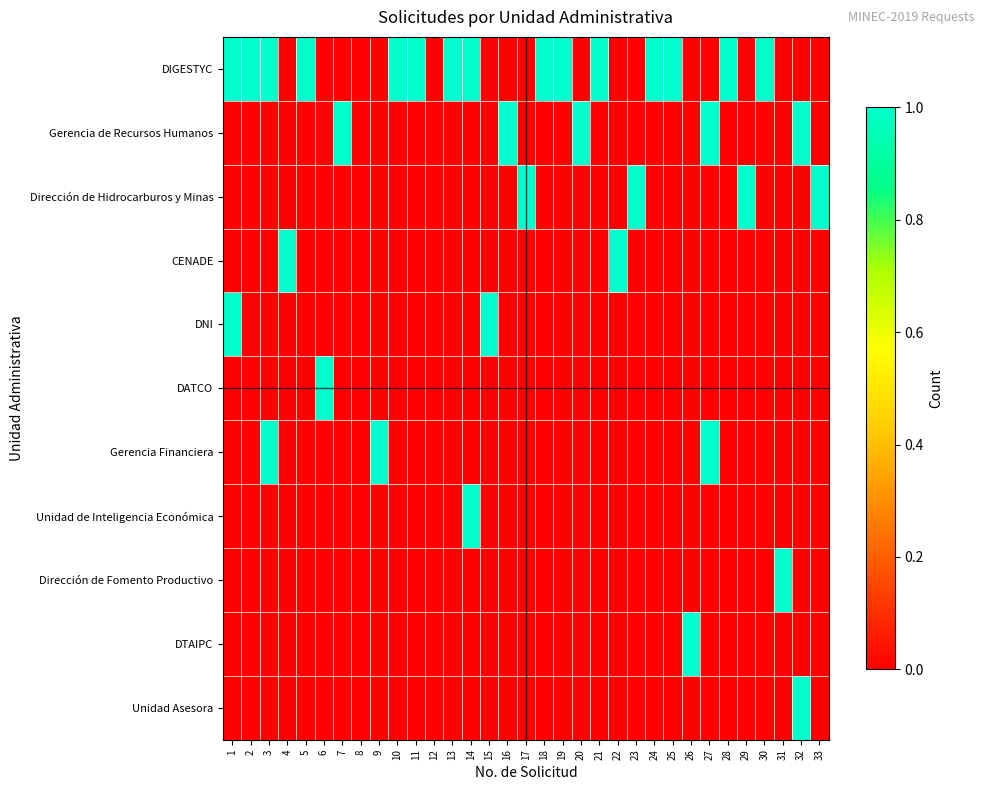

Reading left to right, what are all the values shown in this chart?

DIGESTYC: 1=1	2=1	3=1	4=0	5=1	6=0	7=0	8=0	9=0	10=1	11=1	12=0	13=1	14=1	15=0	16=0	17=0	18=1	19=1	20=0	21=1	22=0	23=0	24=1	25=1	26=0	27=0	28=1	29=0	30=1	31=0	32=0	33=0
Gerencia de Recursos Humanos: 1=0	2=0	3=0	4=0	5=0	6=0	7=1	8=0	9=0	10=0	11=0	12=0	13=0	14=0	15=0	16=1	17=0	18=0	19=0	20=1	21=0	22=0	23=0	24=0	25=0	26=0	27=1	28=0	29=0	30=0	31=0	32=1	33=0
Dirección de Hidrocarburos y Minas: 1=0	2=0	3=0	4=0	5=0	6=0	7=0	8=0	9=0	10=0	11=0	12=0	13=0	14=0	15=0	16=0	17=1	18=0	19=0	20=0	21=0	22=0	23=1	24=0	25=0	26=0	27=0	28=0	29=1	30=0	31=0	32=0	33=1
CENADE: 1=0	2=0	3=0	4=1	5=0	6=0	7=0	8=0	9=0	10=0	11=0	12=0	13=0	14=0	15=0	16=0	17=0	18=0	19=0	20=0	21=0	22=1	23=0	24=0	25=0	26=0	27=0	28=0	29=0	30=0	31=0	32=0	33=0
DNI: 1=1	2=0	3=0	4=0	5=0	6=0	7=0	8=0	9=0	10=0	11=0	12=0	13=0	14=0	15=1	16=0	17=0	18=0	19=0	20=0	21=0	22=0	23=0	24=0	25=0	26=0	27=0	28=0	29=0	30=0	31=0	32=0	33=0
DATCO: 1=0	2=0	3=0	4=0	5=0	6=1	7=0	8=0	9=0	10=0	11=0	12=0	13=0	14=0	15=0	16=0	17=0	18=0	19=0	20=0	21=0	22=0	23=0	24=0	25=0	26=0	27=0	28=0	29=0	30=0	31=0	32=0	33=0
Gerencia Financiera: 1=0	2=0	3=1	4=0	5=0	6=0	7=0	8=0	9=1	10=0	11=0	12=0	13=0	14=0	15=0	16=0	17=0	18=0	19=0	20=0	21=0	22=0	23=0	24=0	25=0	26=0	27=1	28=0	29=0	30=0	31=0	32=0	33=0
Unidad de Inteligencia Económica: 1=0	2=0	3=0	4=0	5=0	6=0	7=0	8=0	9=0	10=0	11=0	12=0	13=0	14=1	15=0	16=0	17=0	18=0	19=0	20=0	21=0	22=0	23=0	24=0	25=0	26=0	27=0	28=0	29=0	30=0	31=0	32=0	33=0
Dirección de Fomento Productivo: 1=0	2=0	3=0	4=0	5=0	6=0	7=0	8=0	9=0	10=0	11=0	12=0	13=0	14=0	15=0	16=0	17=0	18=0	19=0	20=0	21=0	22=0	23=0	24=0	25=0	26=0	27=0	28=0	29=0	30=0	31=1	32=0	33=0
DTAIPC: 1=0	2=0	3=0	4=0	5=0	6=0	7=0	8=0	9=0	10=0	11=0	12=0	13=0	14=0	15=0	16=0	17=0	18=0	19=0	20=0	21=0	22=0	23=0	24=0	25=0	26=1	27=0	28=0	29=0	30=0	31=0	32=0	33=0
Unidad Asesora: 1=0	2=0	3=0	4=0	5=0	6=0	7=0	8=0	9=0	10=0	11=0	12=0	13=0	14=0	15=0	16=0	17=0	18=0	19=0	20=0	21=0	22=0	23=0	24=0	25=0	26=0	27=0	28=0	29=0	30=0	31=0	32=1	33=0